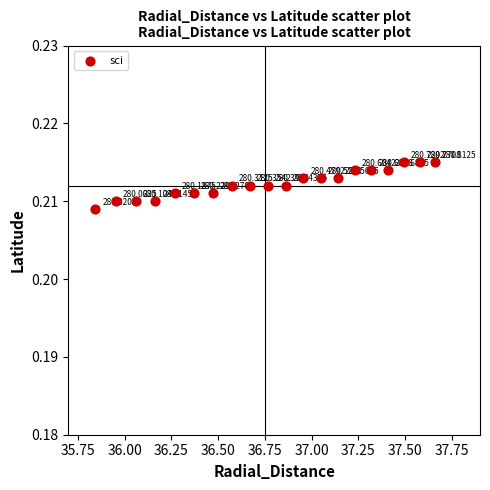

What is the range of X values (max minus min)?

1.8